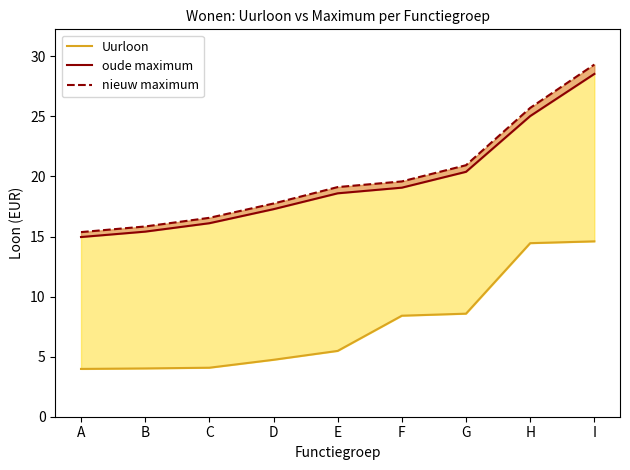

At E, list the series in order from smallest to largest.

Uurloon, oude maximum, nieuw maximum